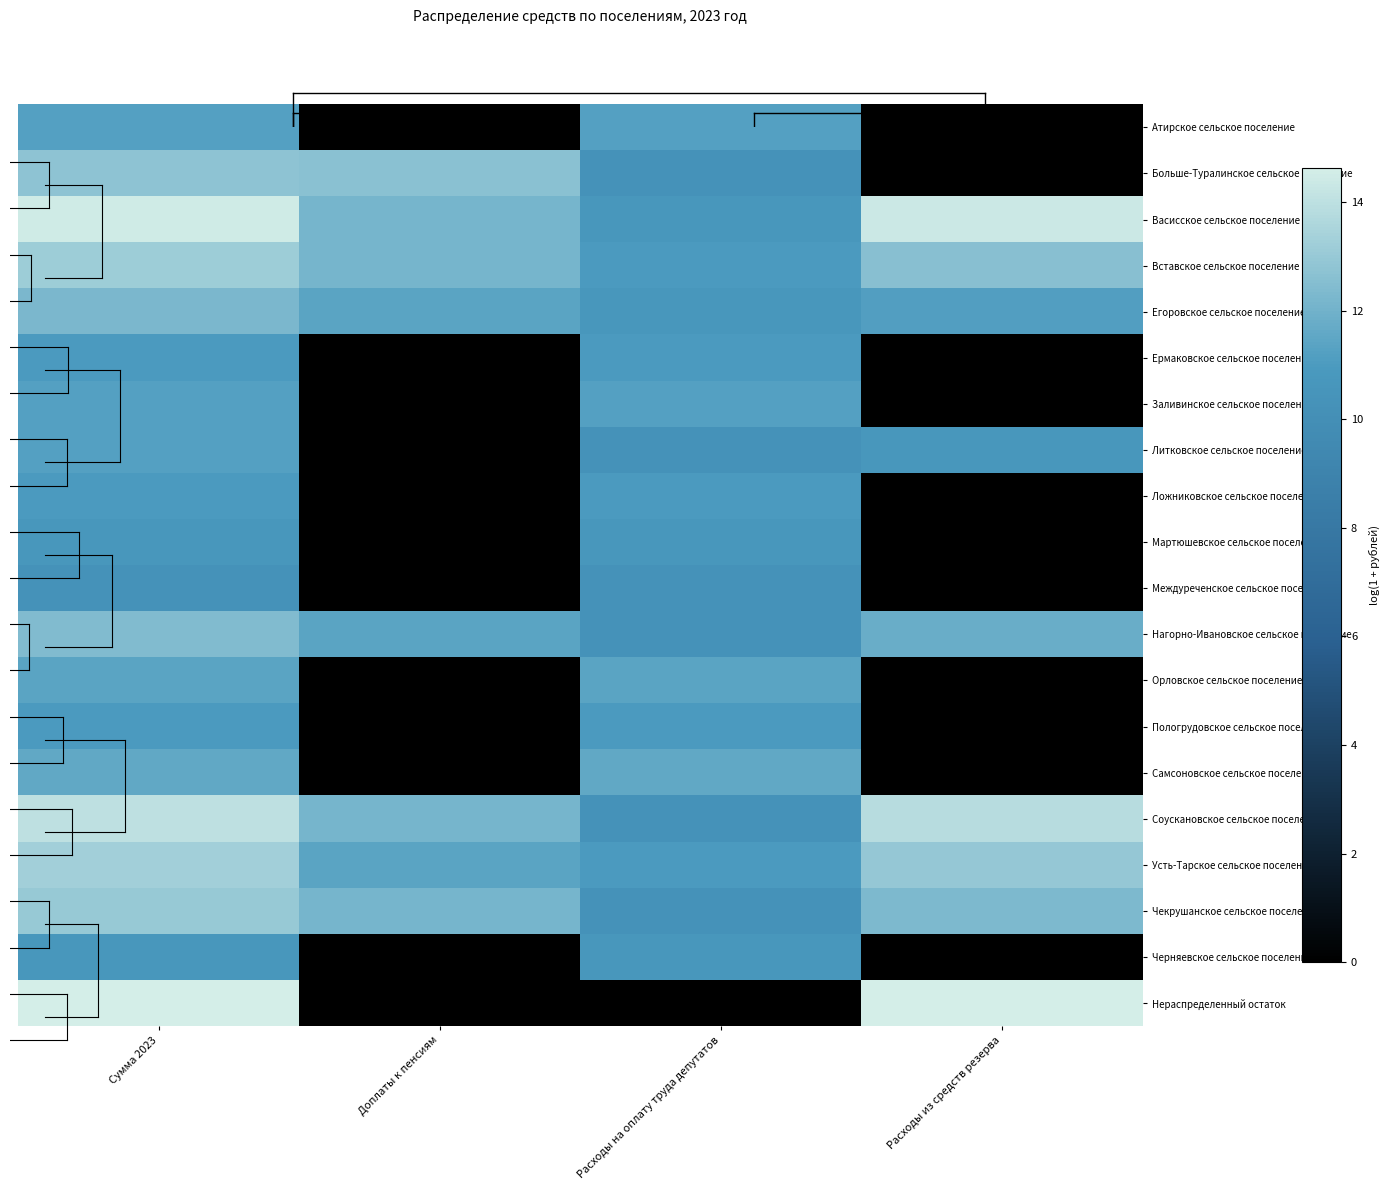

Which label corresponds to the largest value in the chart?

Сумма 2023